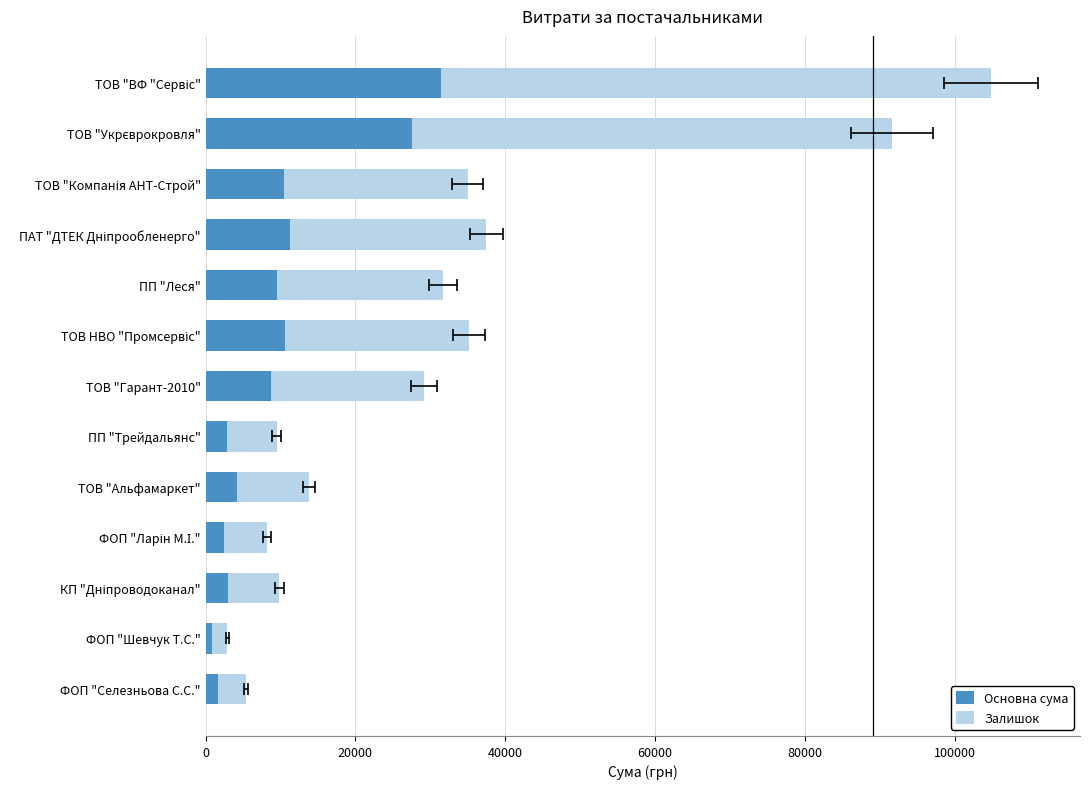

What is the difference between the maximum and minimum values in the Сума (решта) series?

71402.8